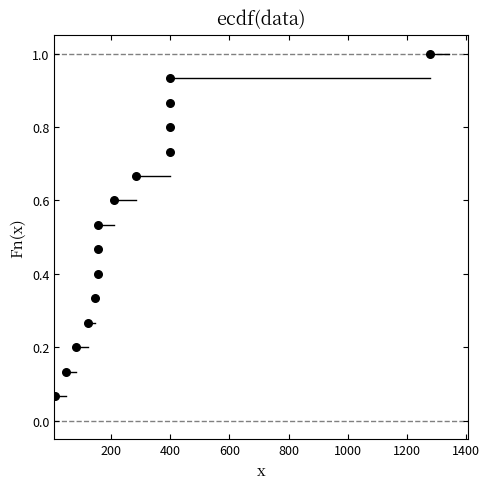

What is the range of X values (max minus min)?

1269.6